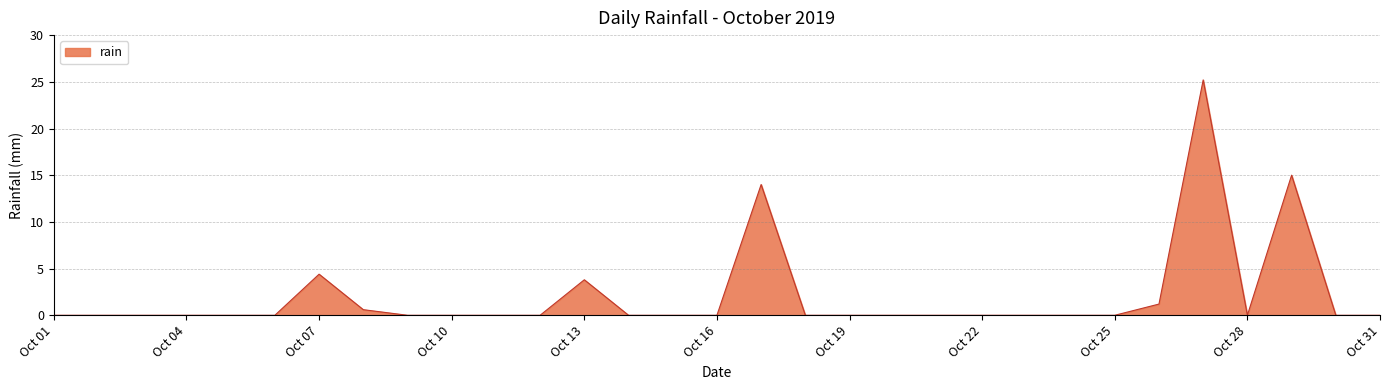

What is the greatest value displayed?

25.2